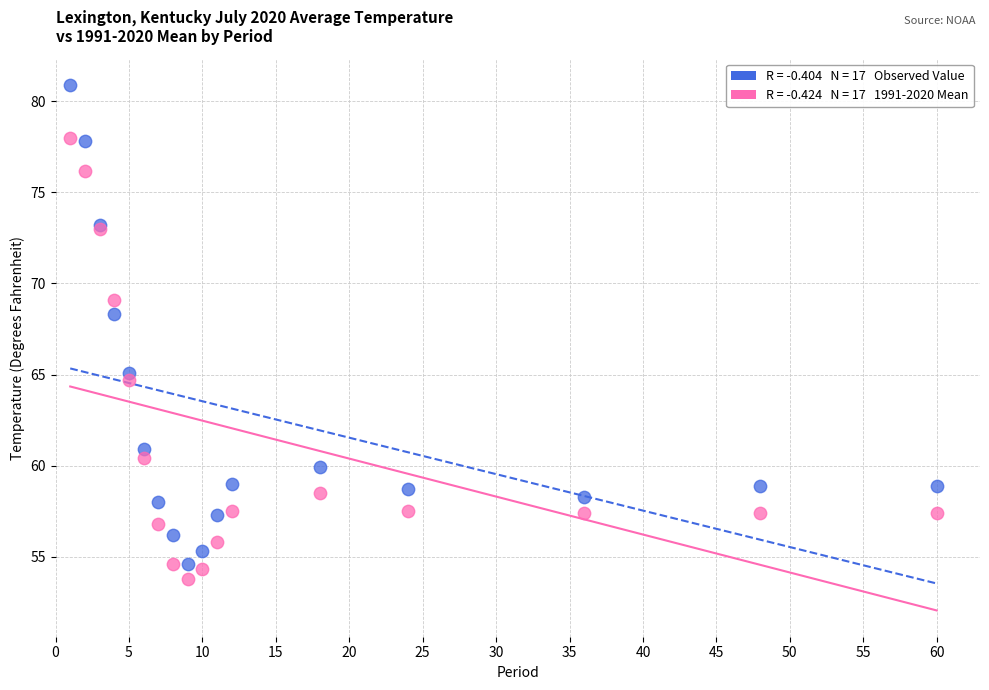

Across all series, what Y value is closest to 67?

68.3